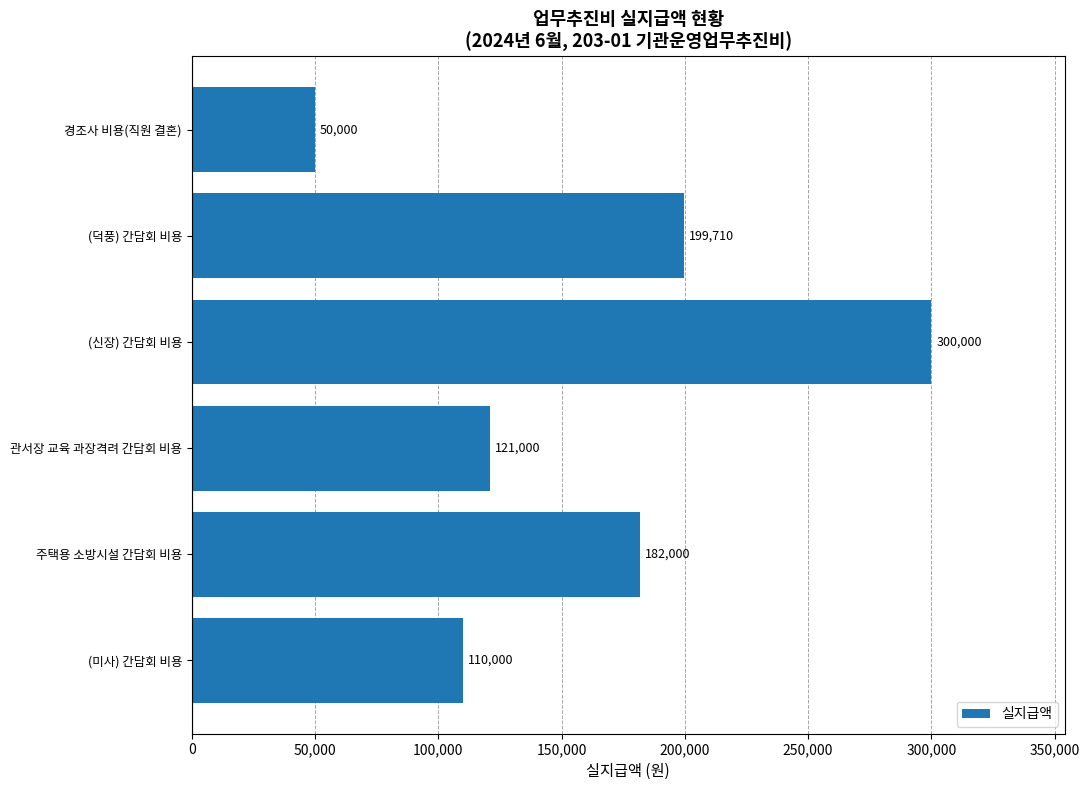

What is the change in value from 관서장 교육 과장격려 간담회 비용 to 경조사 비용(직원 결혼)?

-71000